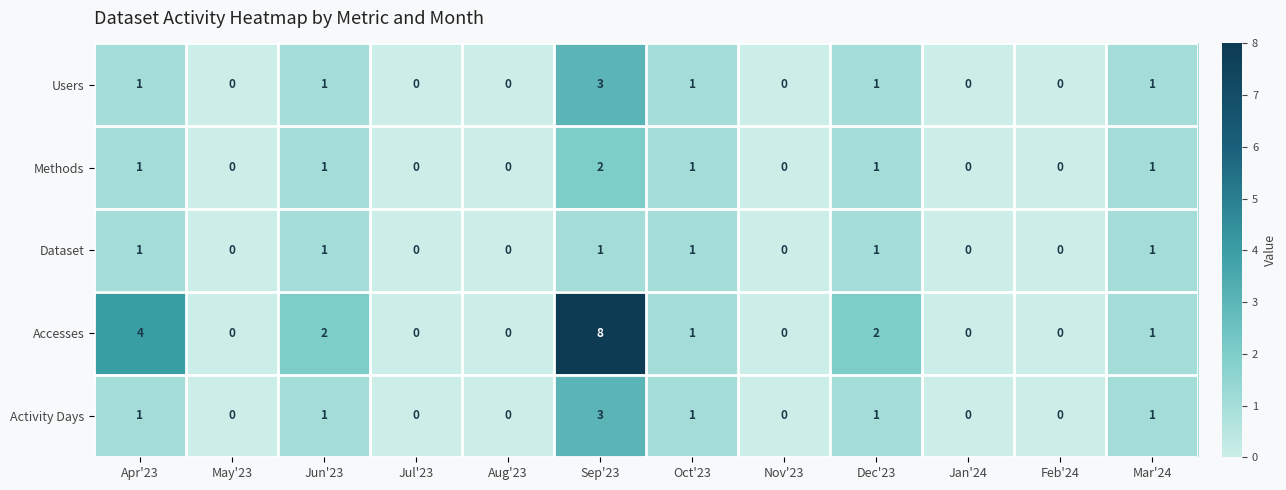

At which label is Accesses closest to 4?

Apr'23